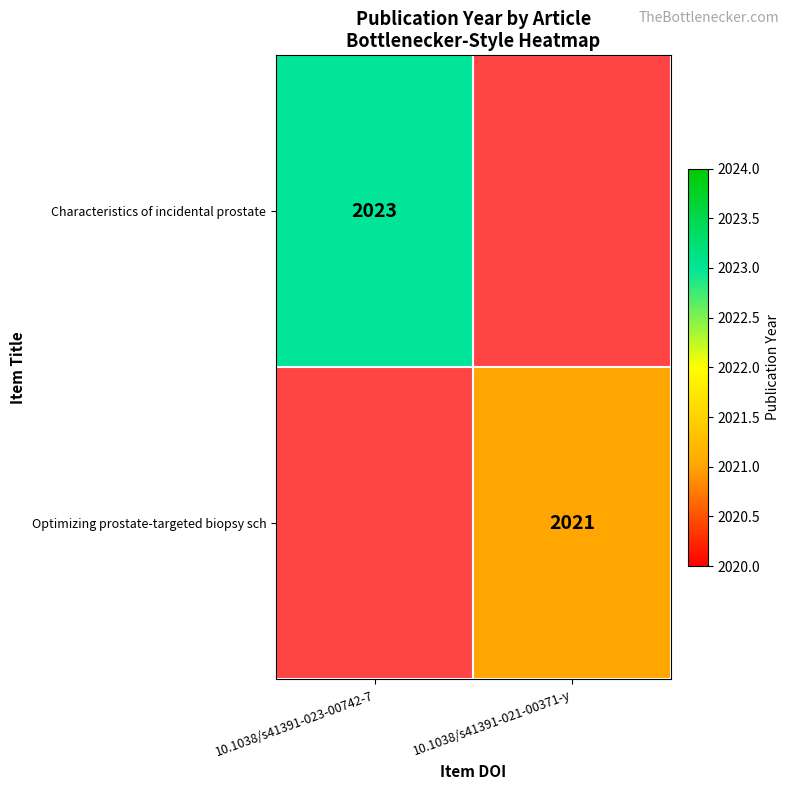

True or false: Optimizing prostate-targeted biopsy sch has a value of 2021 at 10.1038/s41391-021-00371-y.

True